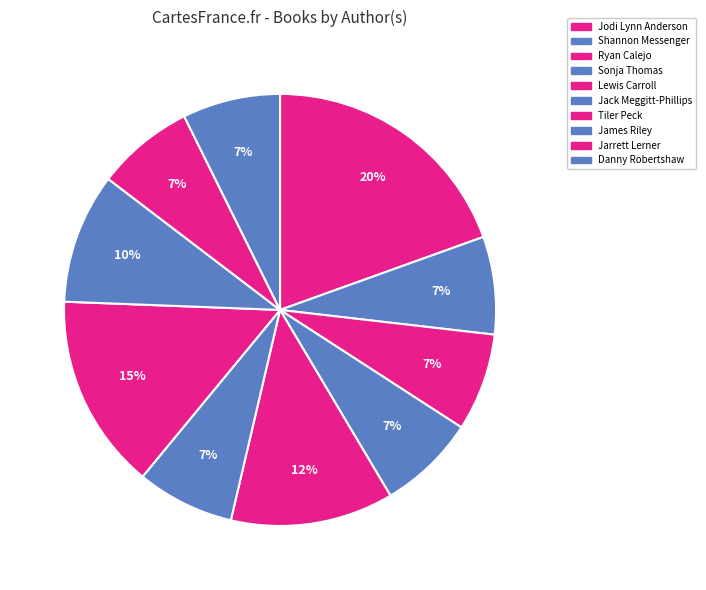

Combined, do Jodi Lynn Anderson and James Riley account for over 50%?

No